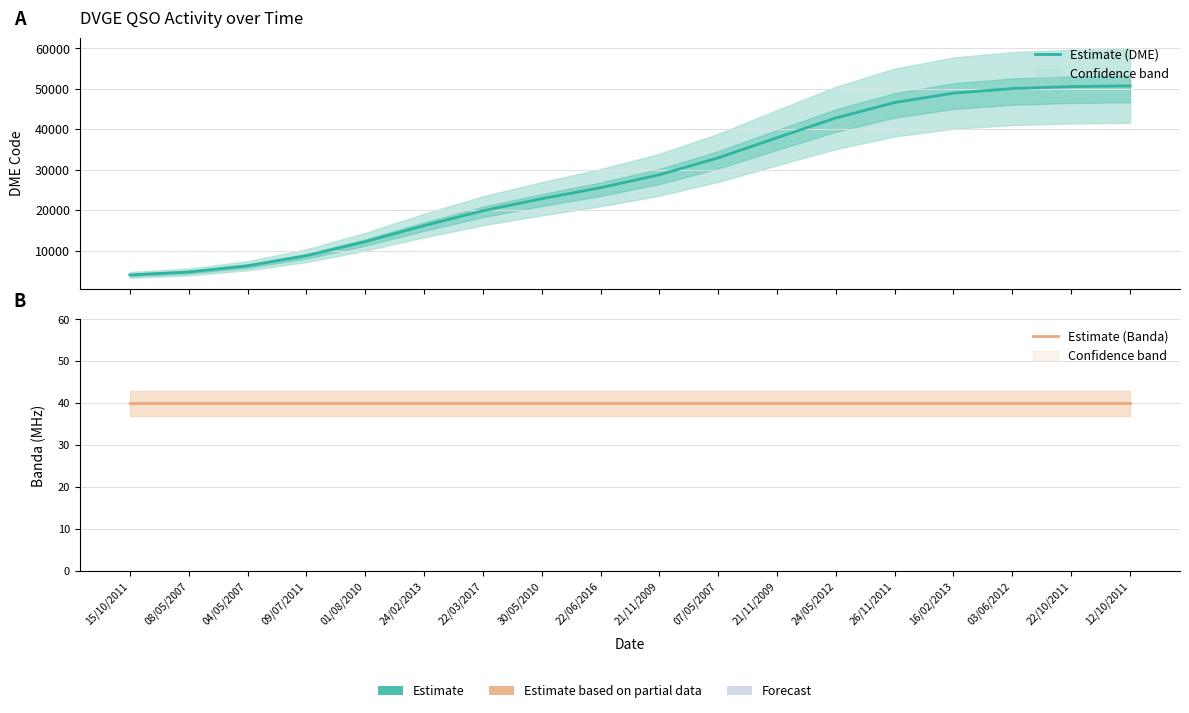

True or false: Estimate (Banda) has more than 2 interior local peaks.

False